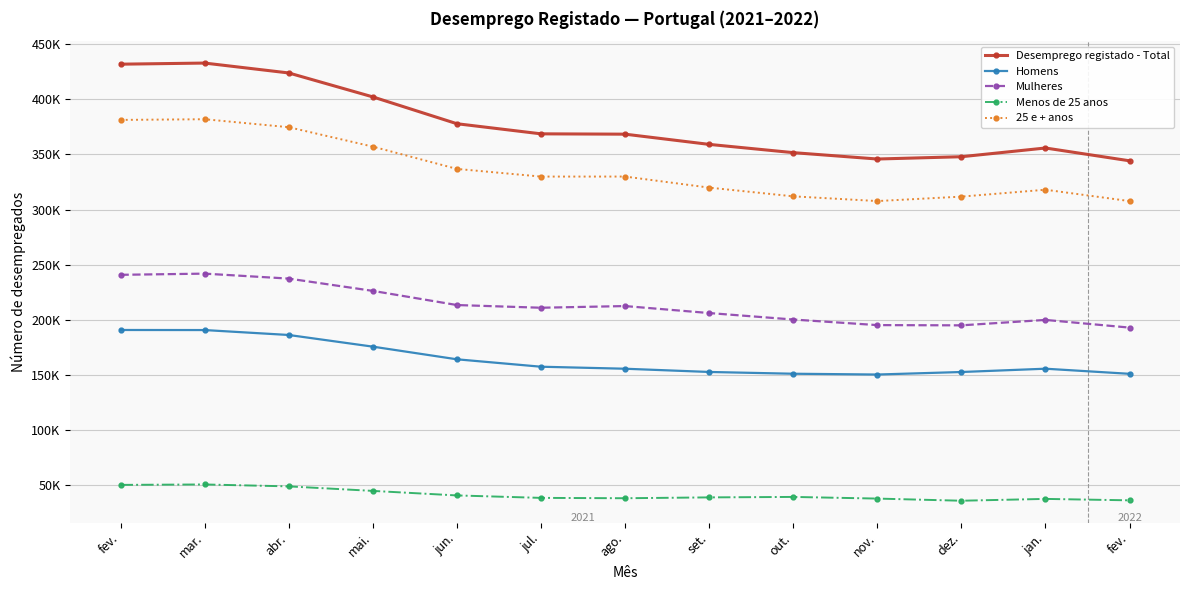

What is the total value across all series at mar.?

1298553